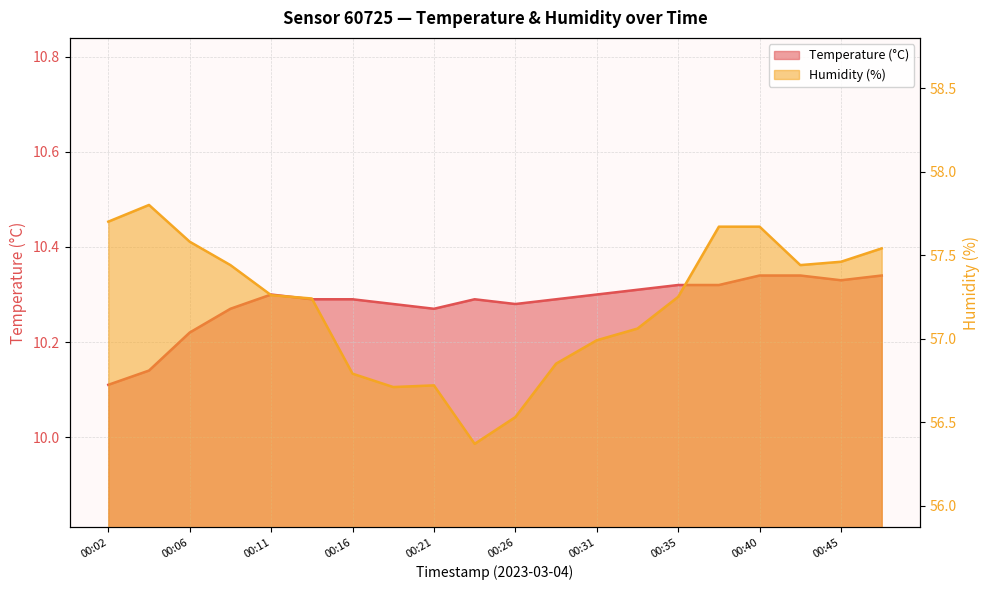

What is the difference between the maximum and minimum values in the Temperature (°C) series?

0.2